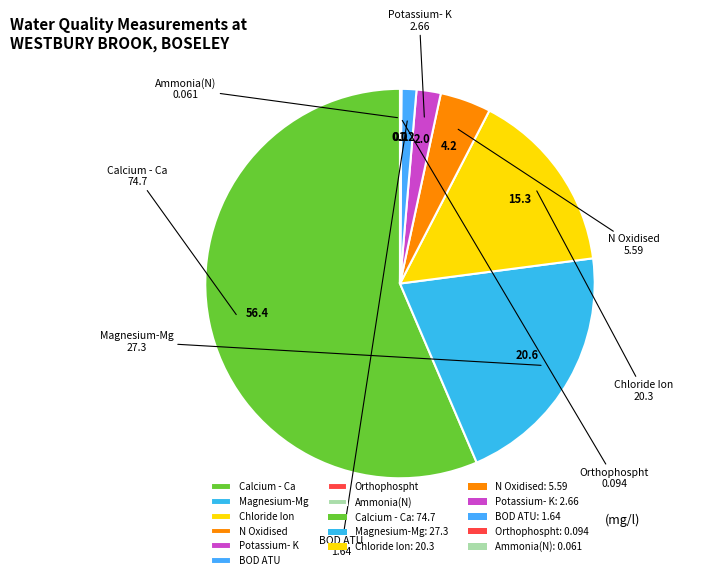

Is Potassium- K the majority of the pie?

No